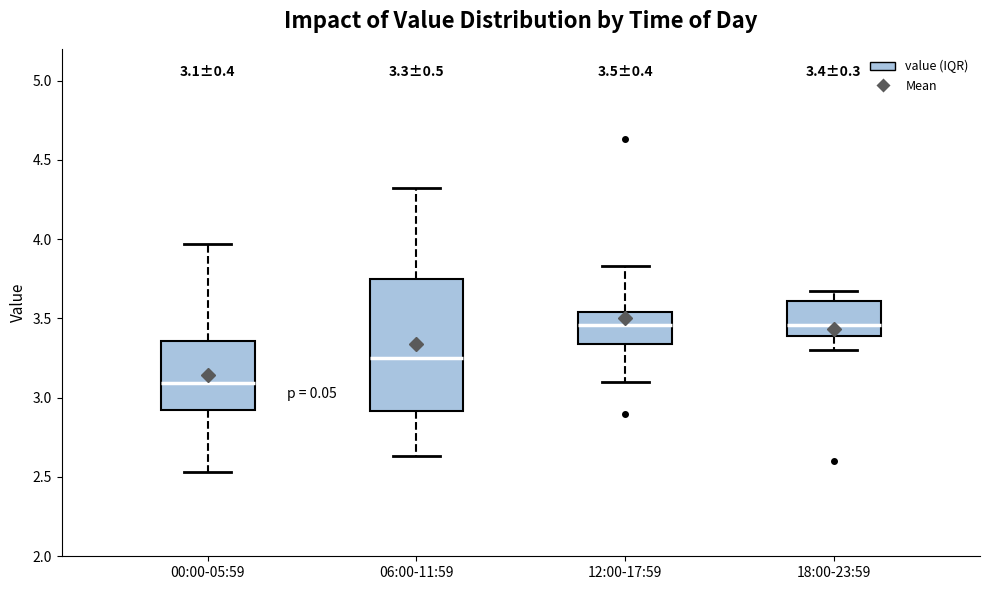

Which box is the tallest, from its lower edge to its upper edge?

06:00-11:59